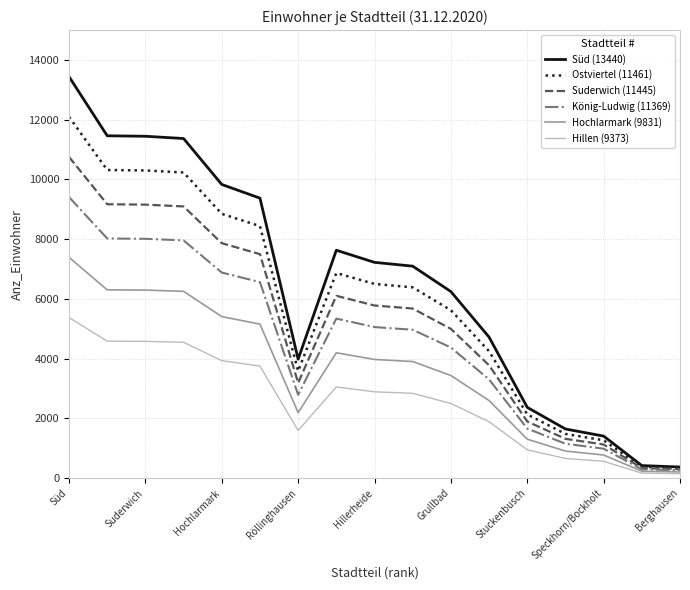

How many lines are shown in the chart?

6